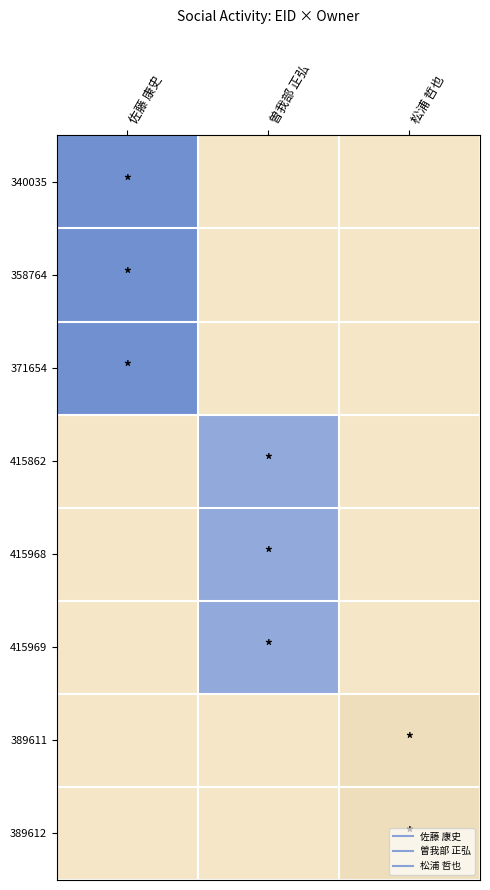

At 松浦 哲也, list the series in order from smallest to largest.

340035, 358764, 371654, 415862, 415968, 415969, 389611, 389612